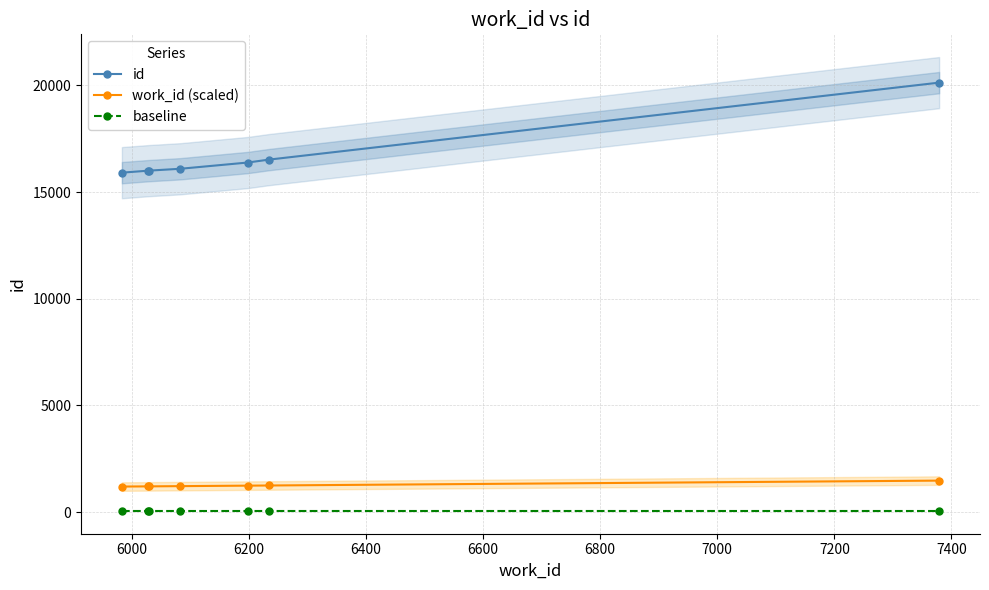

Count the number of categories in the chart.

7